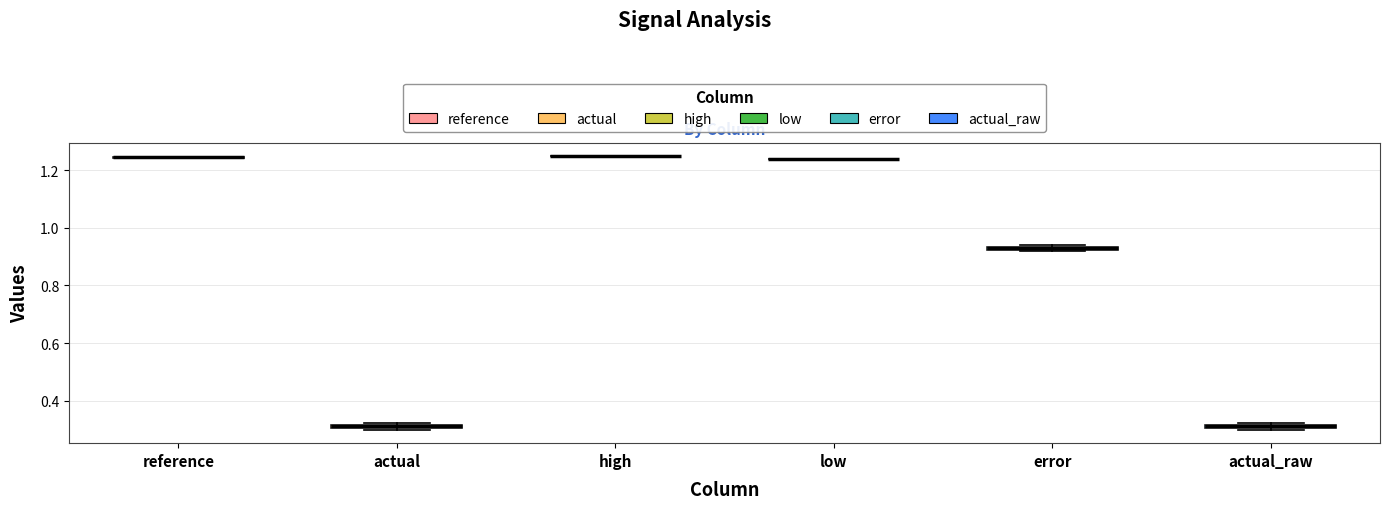

Where is the lower edge of the box for actual on the y-axis? The values are not printed on the chart, so give them approximately, as read against the axis.

0.30